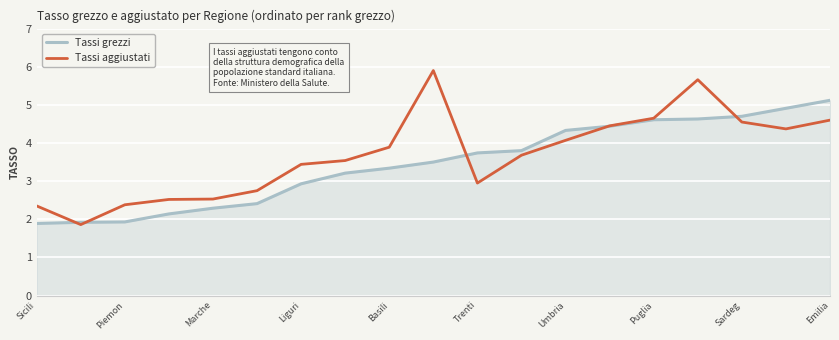

Rank the series by their maximum value, from highest to lowest.

Tassi aggiustati, Tassi grezzi